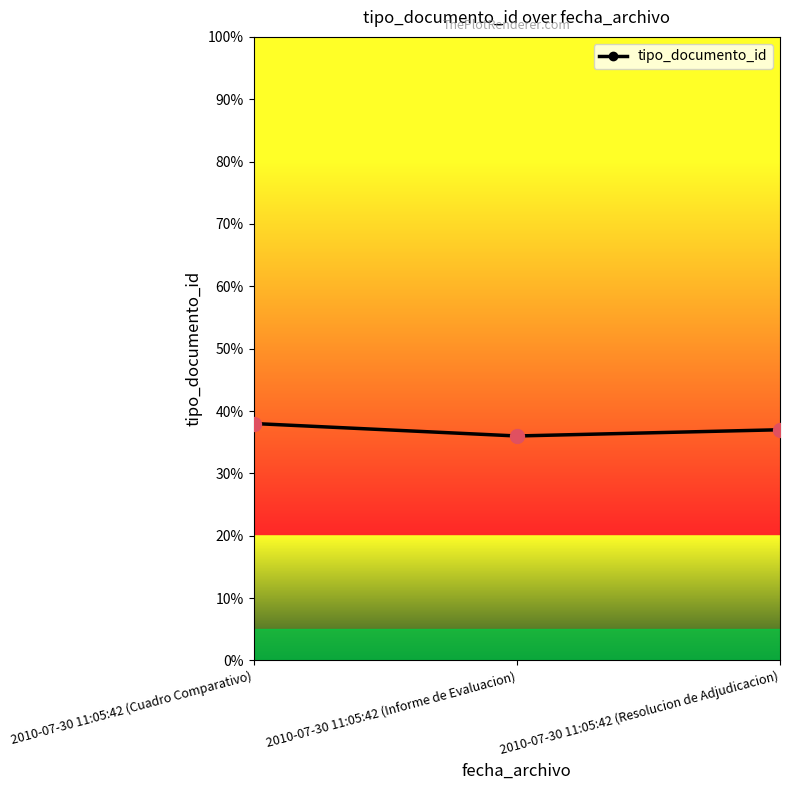

What is the average value?

37